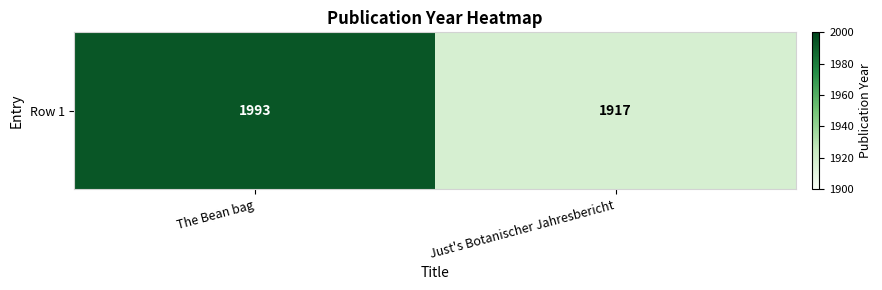

Count the values in the range 1917 to 1993.

2